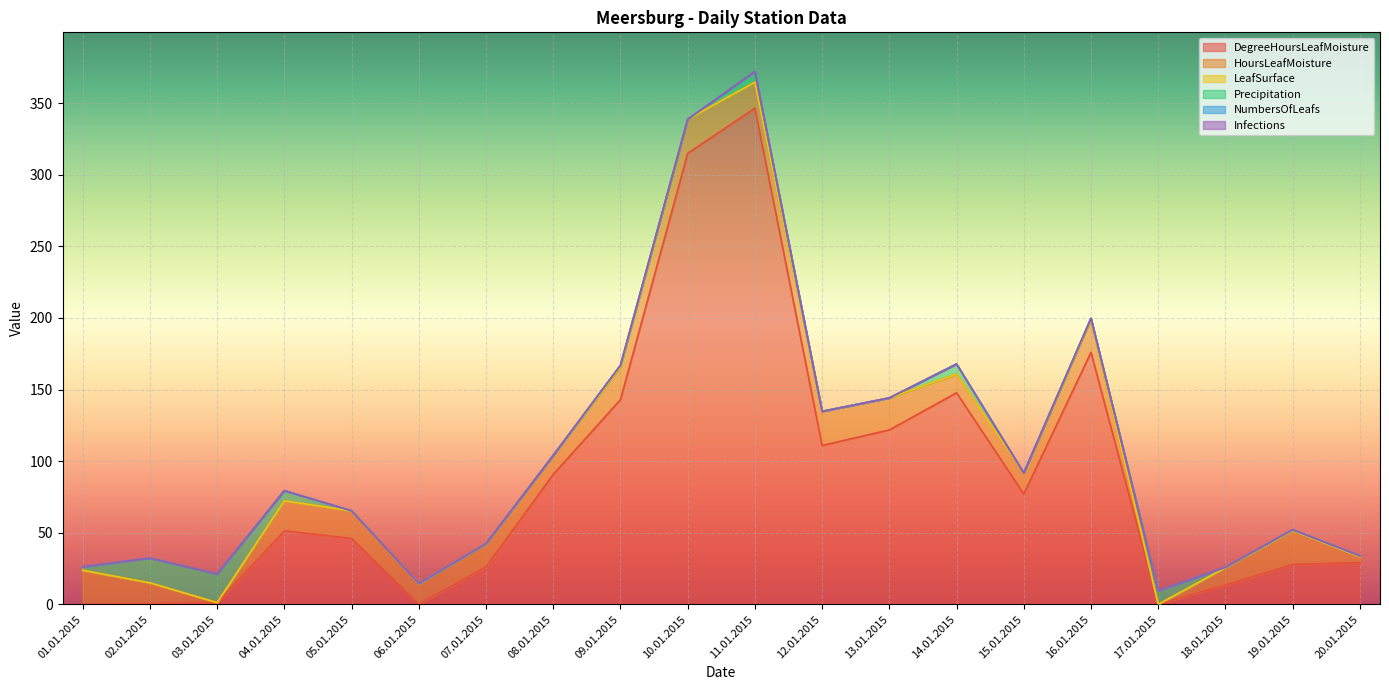

What are all the series names shown in the legend?

DegreeHoursLeafMoisture, HoursLeafMoisture, LeafSurface, Precipitation, NumbersOfLeafs, Infections